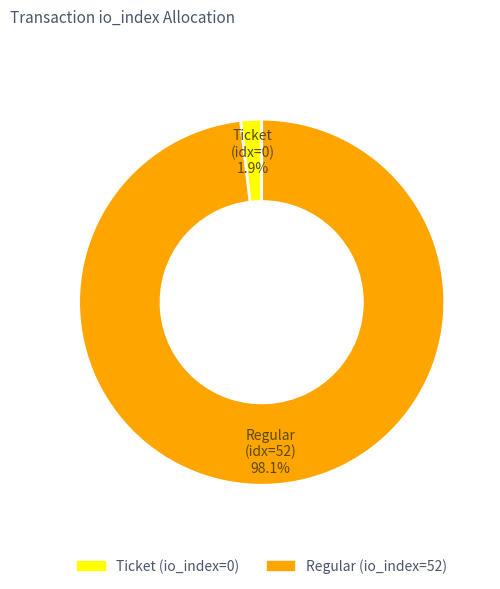

Count the number of slices in the pie.

2